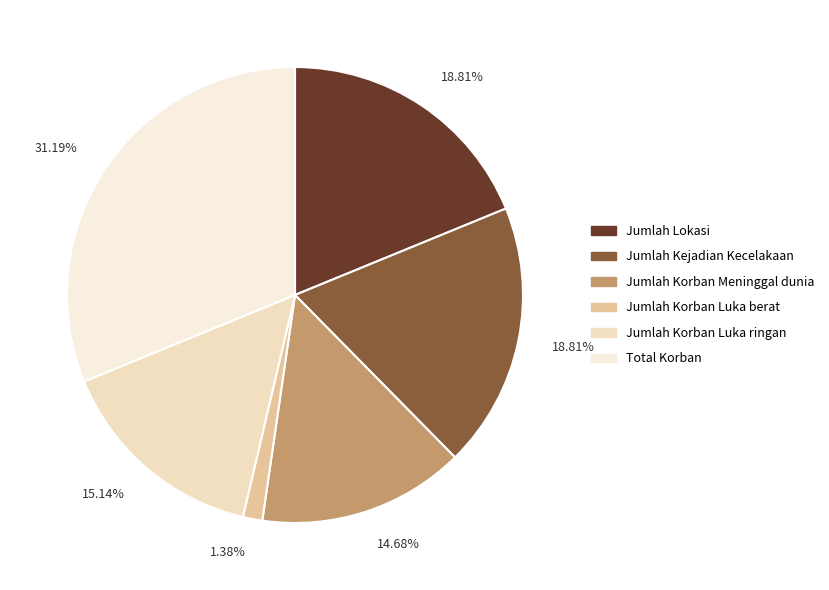

To the nearest percent, what portion does Jumlah Korban Luka berat represent?

1%